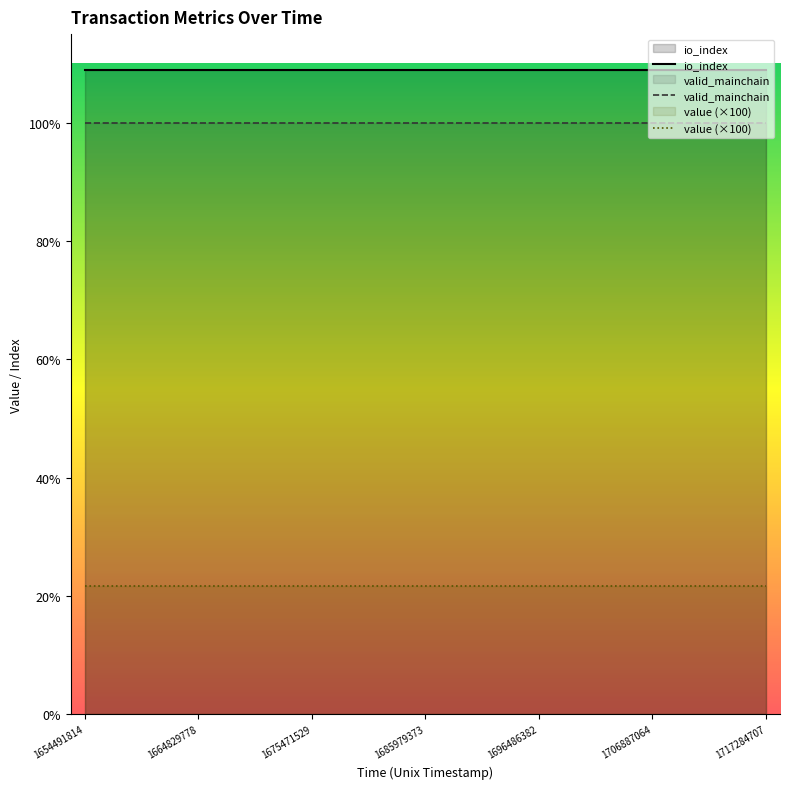

Which series has the largest total across all categories?

io_index